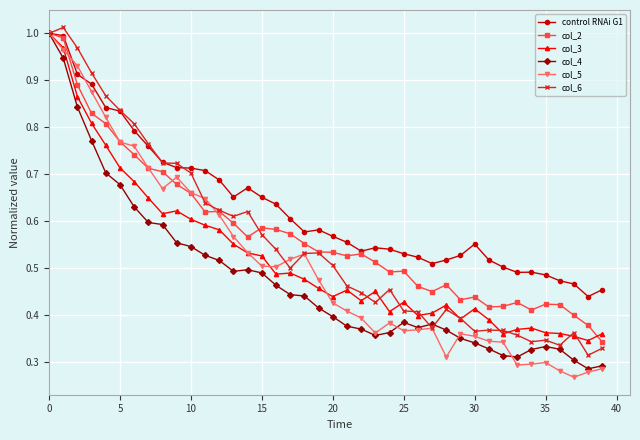

In col_5, how many points are lower than both neighbors (excluding endpoints)?

7